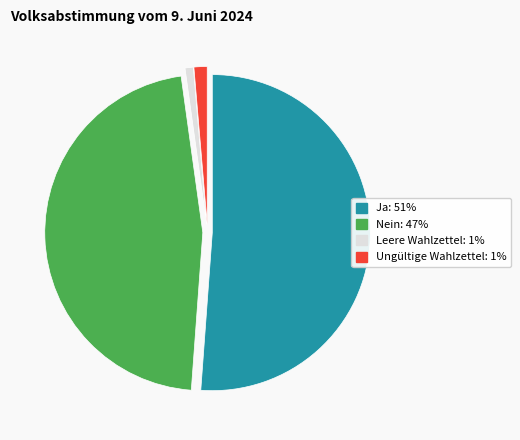

Approximately how many times larger is the value at Nein compared to Ja?

0.9